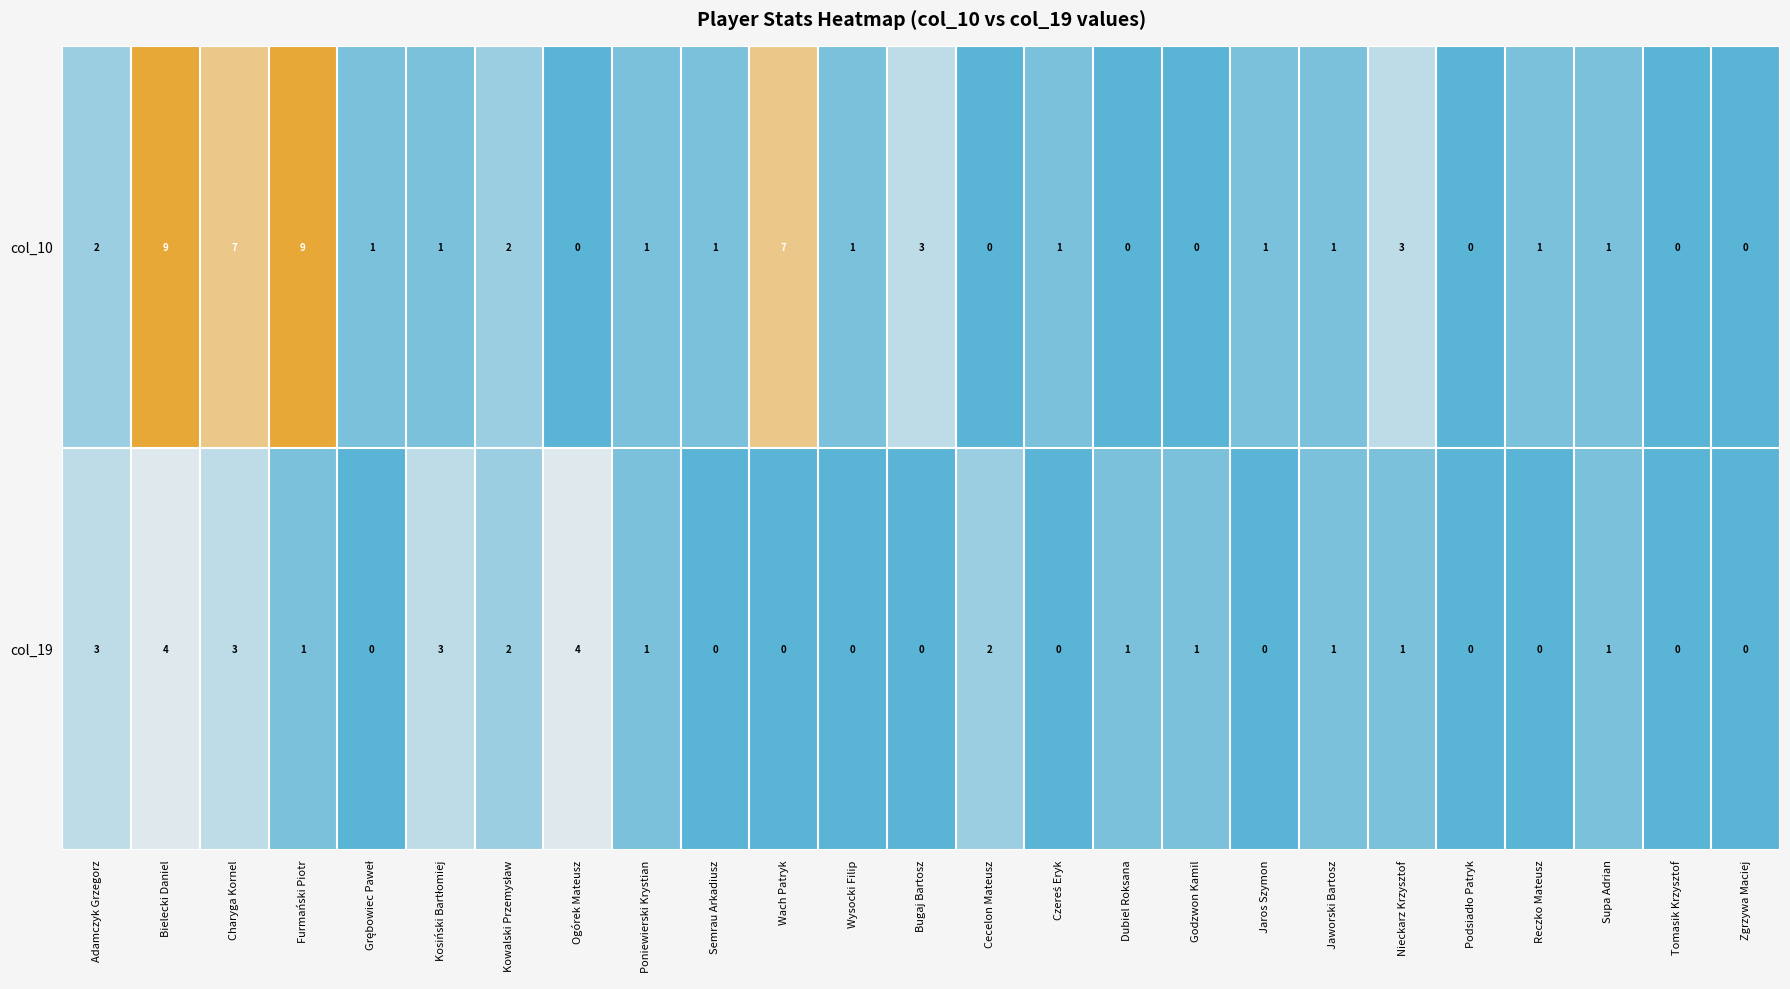

True or false: col_19 has a value of 5 at Charyga Kornel.

False